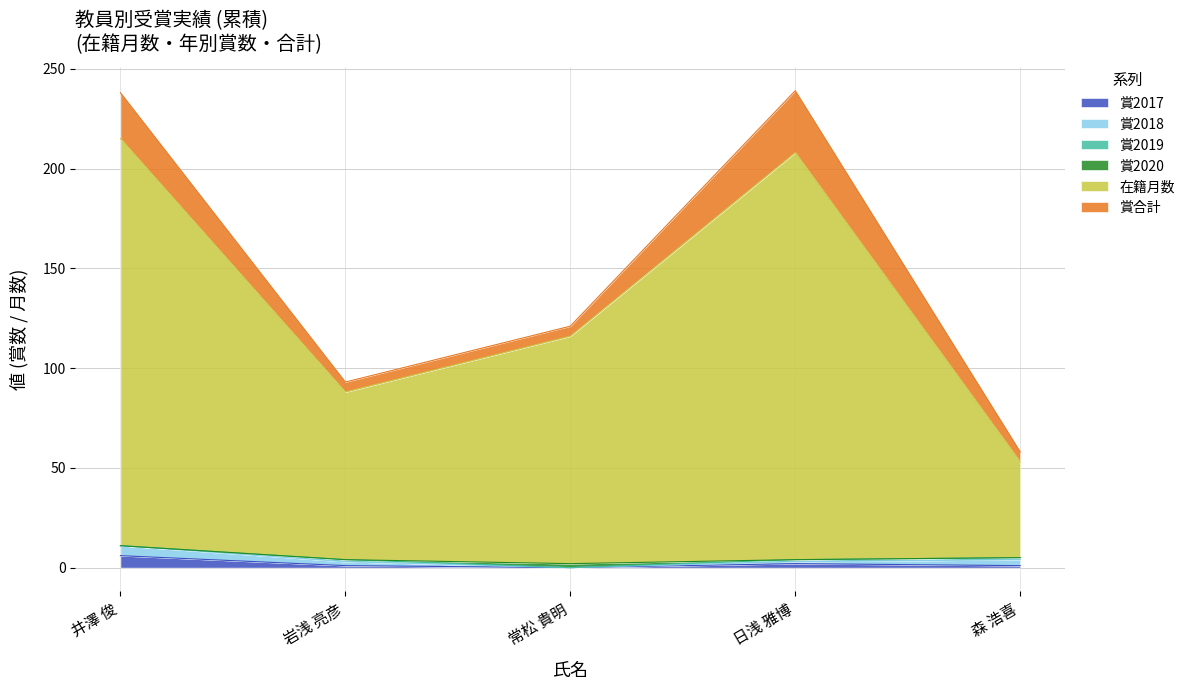

Reading left to right, transcribe all the data shown in this chart.

賞2017: 6	1	0	2	1
賞2018: 5	2	0	1	3
賞2019: 0	1	0	1	1
賞2020: 0	0	2	0	0
在籍月数: 204	84	114	204	48
賞合計: 23	5	5	31	5